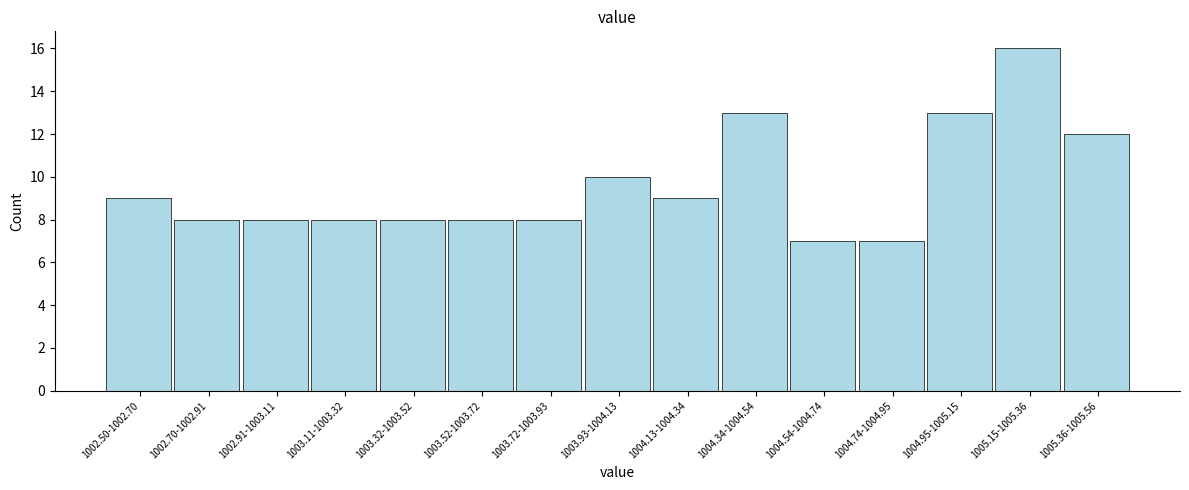

Reading left to right, what are all the values shown in this chart?

9	8	8	8	8	8	8	10	9	13	7	7	13	16	12